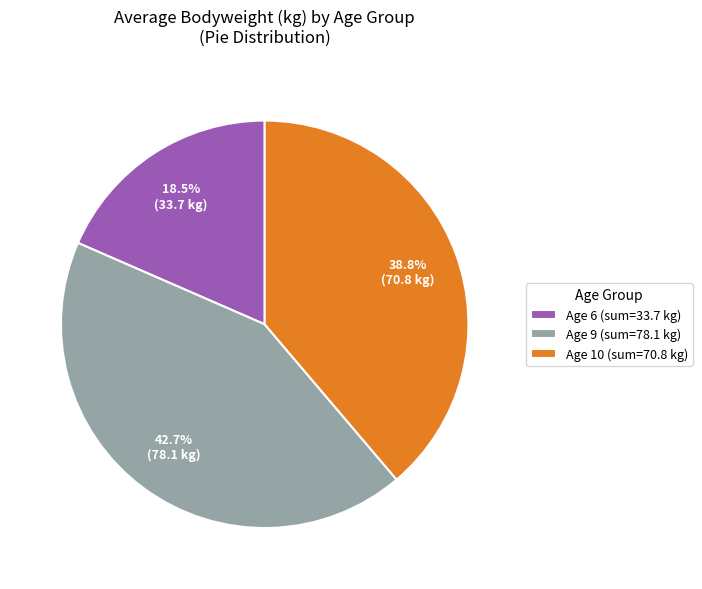

Combined, what portion of the pie is Age 9 (sum=78.1 kg) and Age 10 (sum=70.8 kg)?

81.5%